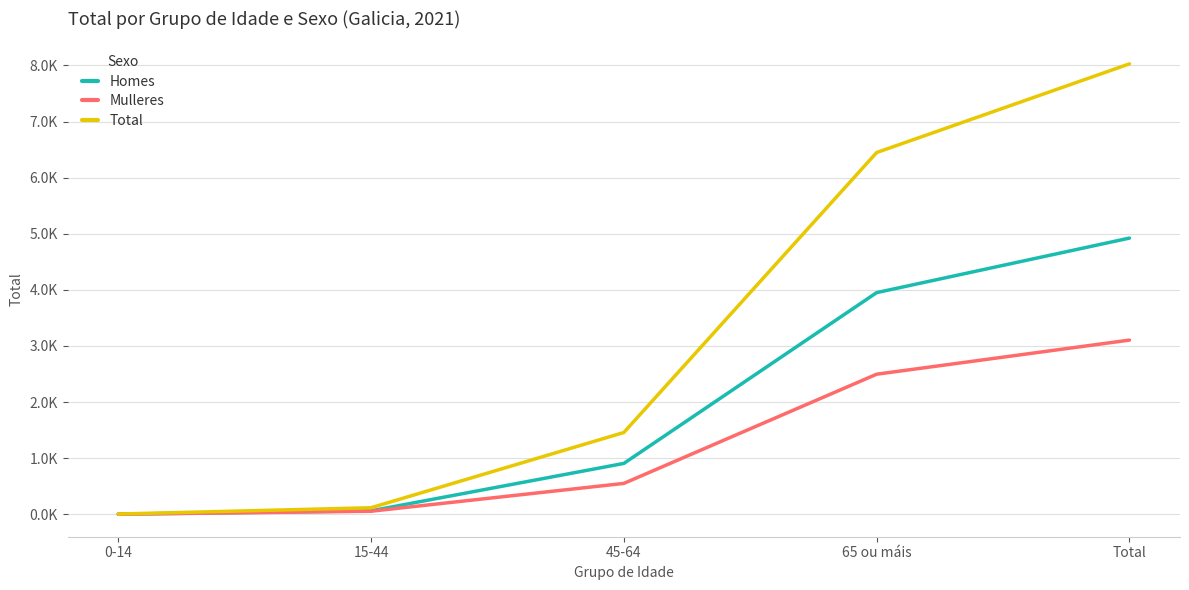

What is the value of the Mulleres point at the 2nd from the left?

55